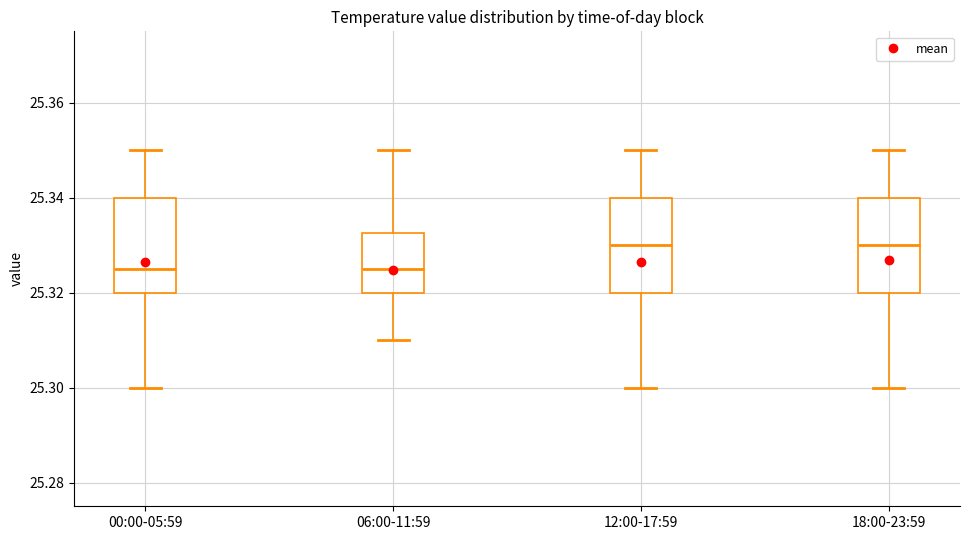

Reading left to right, transcribe this box plot: for each box, give where its median line is, the range the box spans, and where its two whiskers end, as read against the y-axis. The values are not printed on the chart, so give them approximately, as read against the axis.

00:00-05:59: median 25.326, box 25.320 to 25.340, whiskers 25.300 to 25.350
06:00-11:59: median 25.326, box 25.320 to 25.332, whiskers 25.310 to 25.350
12:00-17:59: median 25.330, box 25.320 to 25.340, whiskers 25.300 to 25.350
18:00-23:59: median 25.330, box 25.320 to 25.340, whiskers 25.300 to 25.350